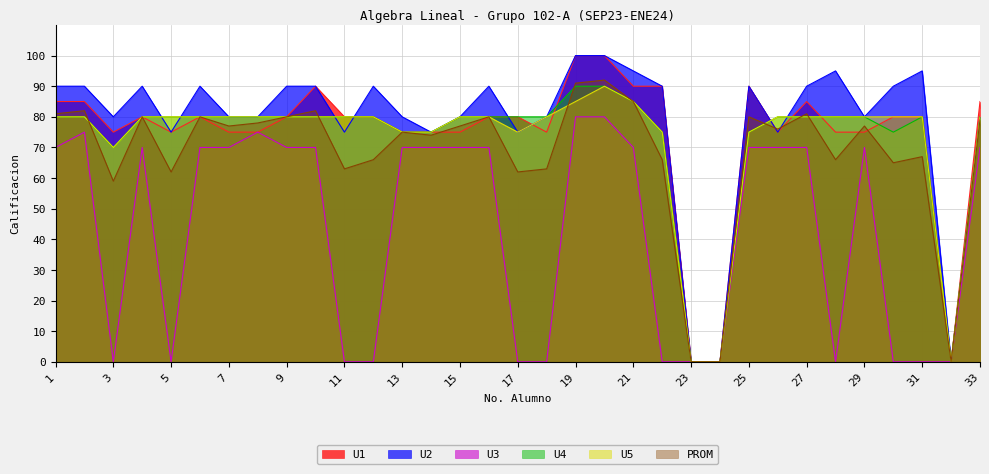

The value of PROM at 7 is 22. True or false?

False